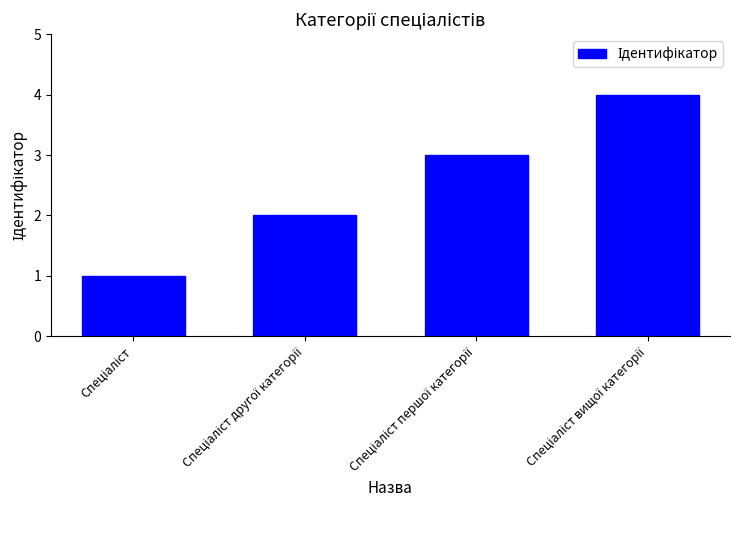

What is the sum of all values?

10